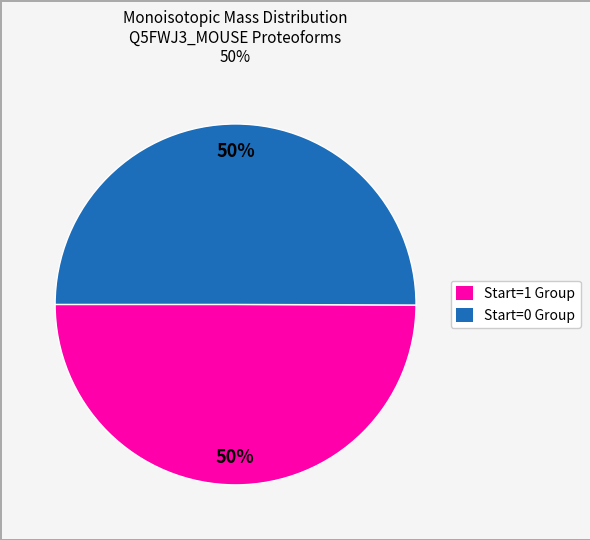

To the nearest percent, what is the average slice percentage?

50%